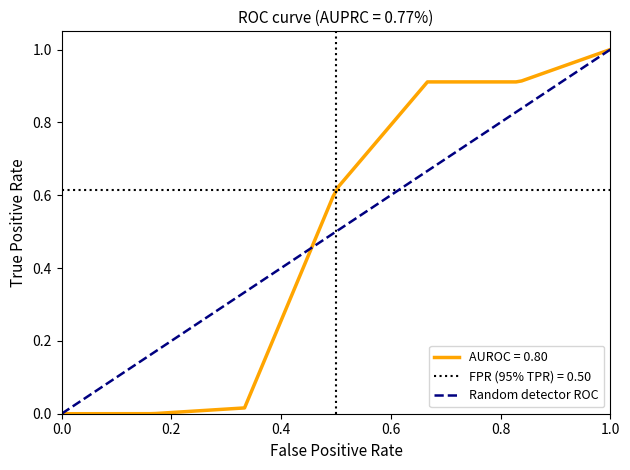

What is the value of the 9th point from the left?

0.9